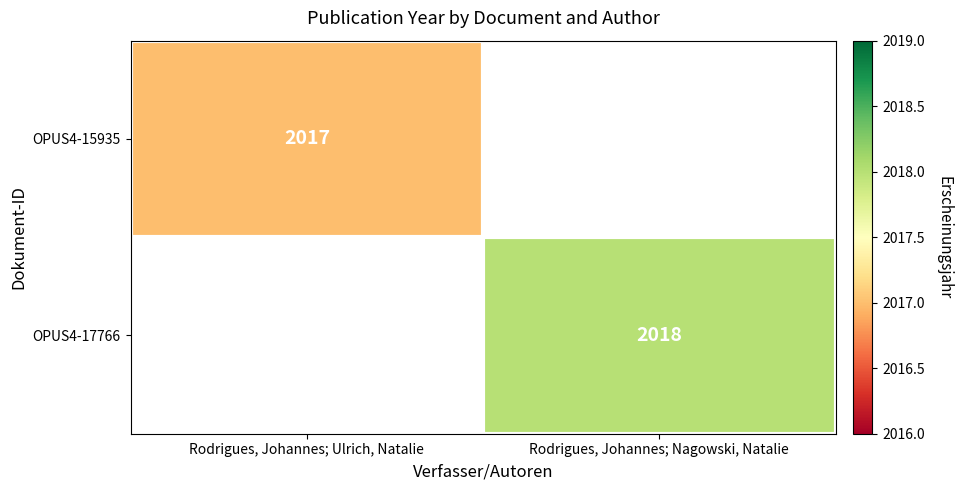

The value of OPUS4-15935 at Rodrigues, Johannes; Ulrich, Natalie is 2694. True or false?

False